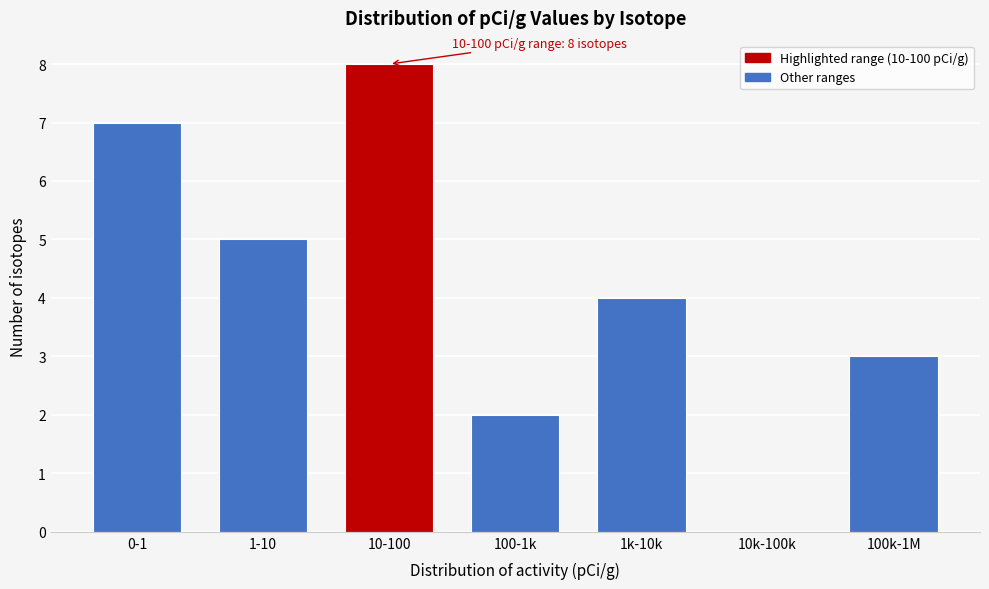

Reading left to right, extract all data points from this chart.

0-1=7	1-10=5	10-100=8	100-1k=2	1k-10k=4	10k-100k=0	100k-1M=3